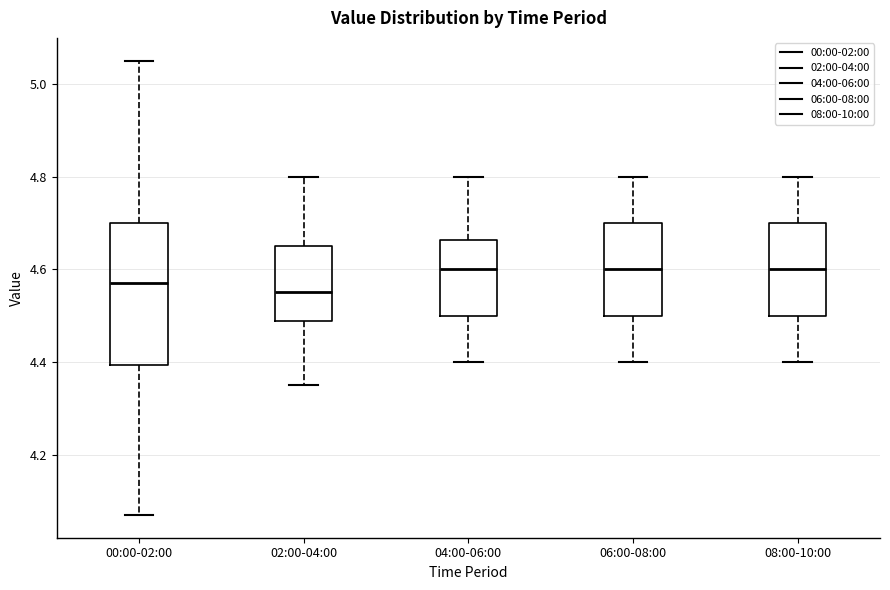

Where is the upper edge of the box for 00:00-02:00 on the y-axis? The values are not printed on the chart, so give them approximately, as read against the axis.

4.70